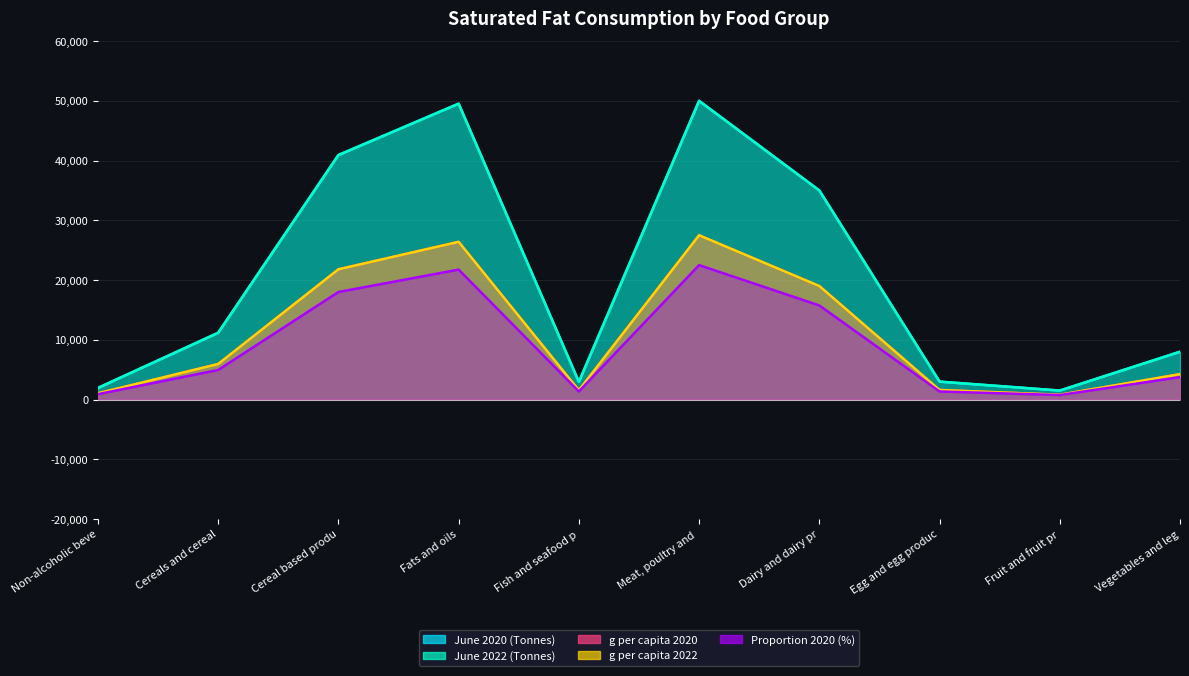

Read the g per capita 2022 value at Dairy and dairy pr.

19000.0